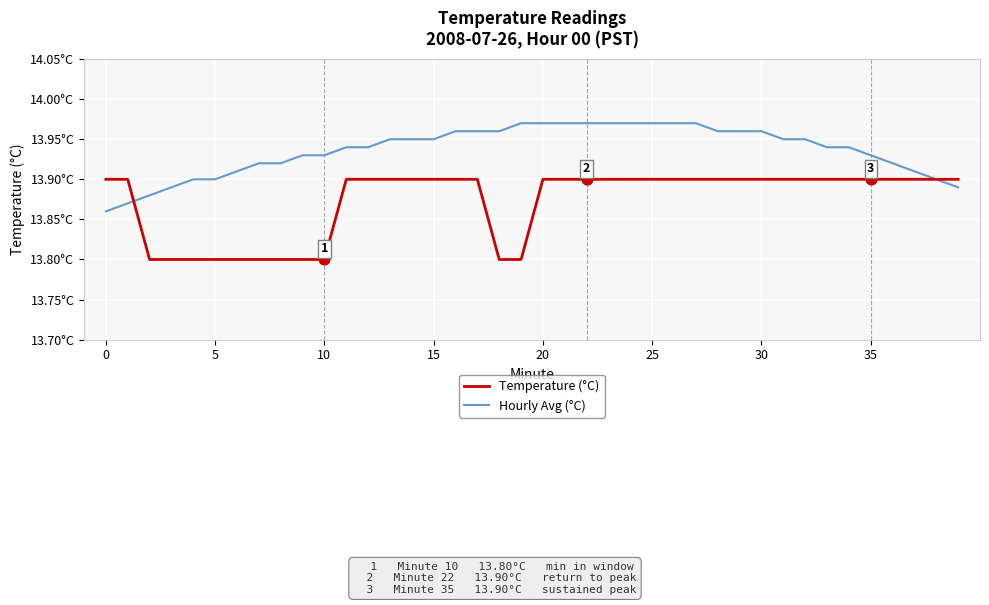

At how many categories does at least one series exceed 13?

40